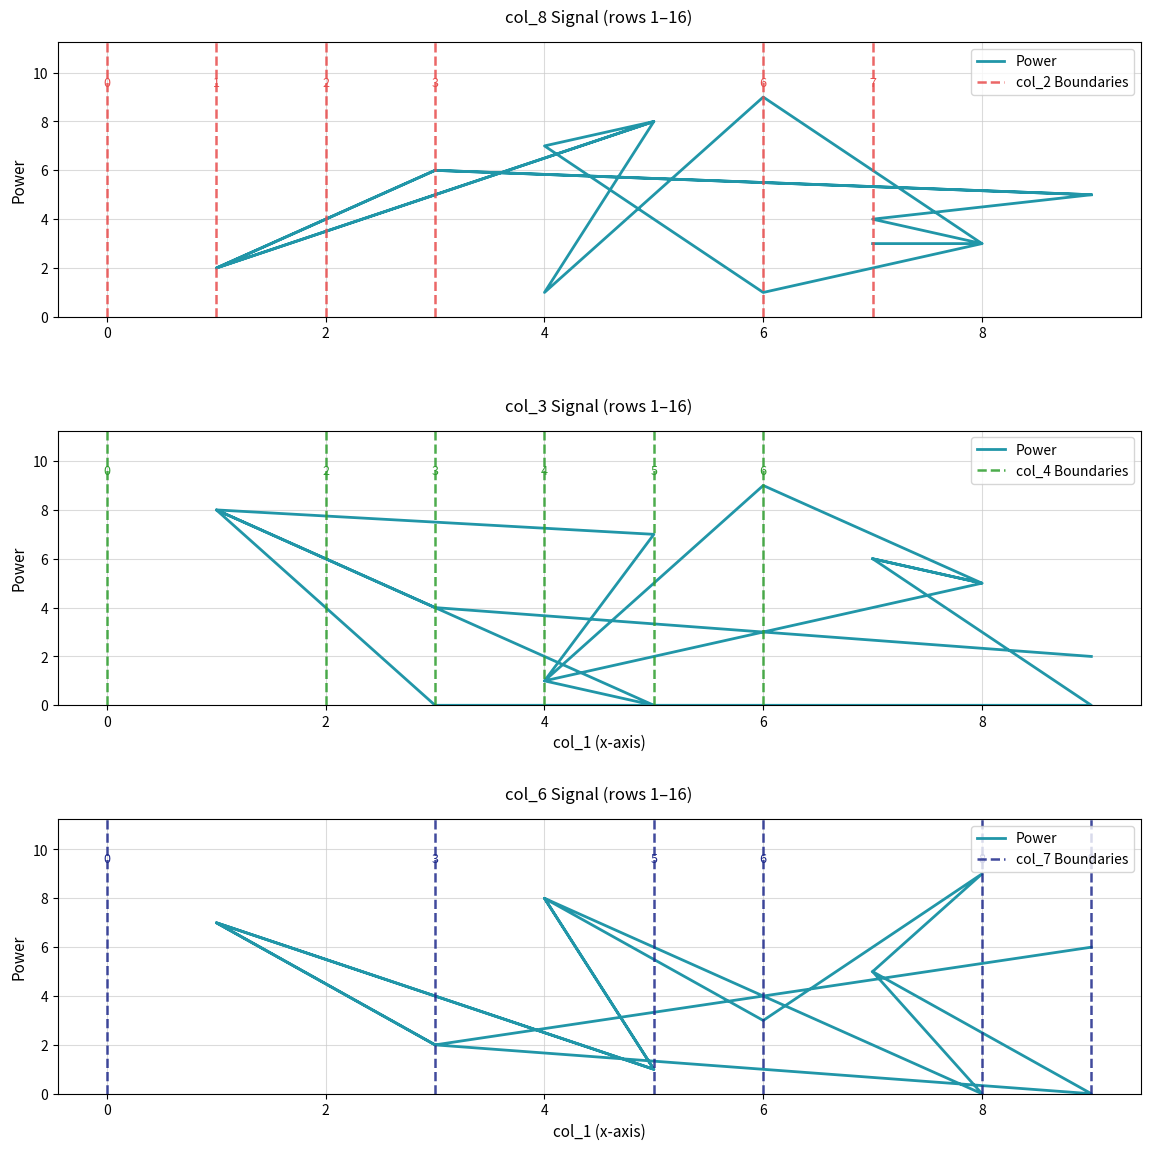

True or false: col_8 and col_6 cross at least once.

True